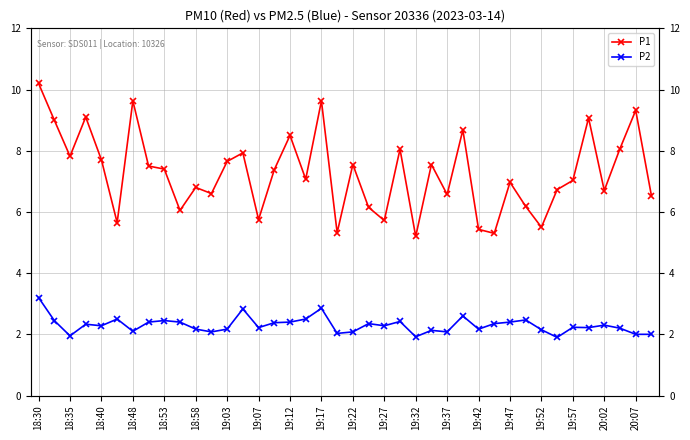

True or false: P1 and P2 cross at least once.

False